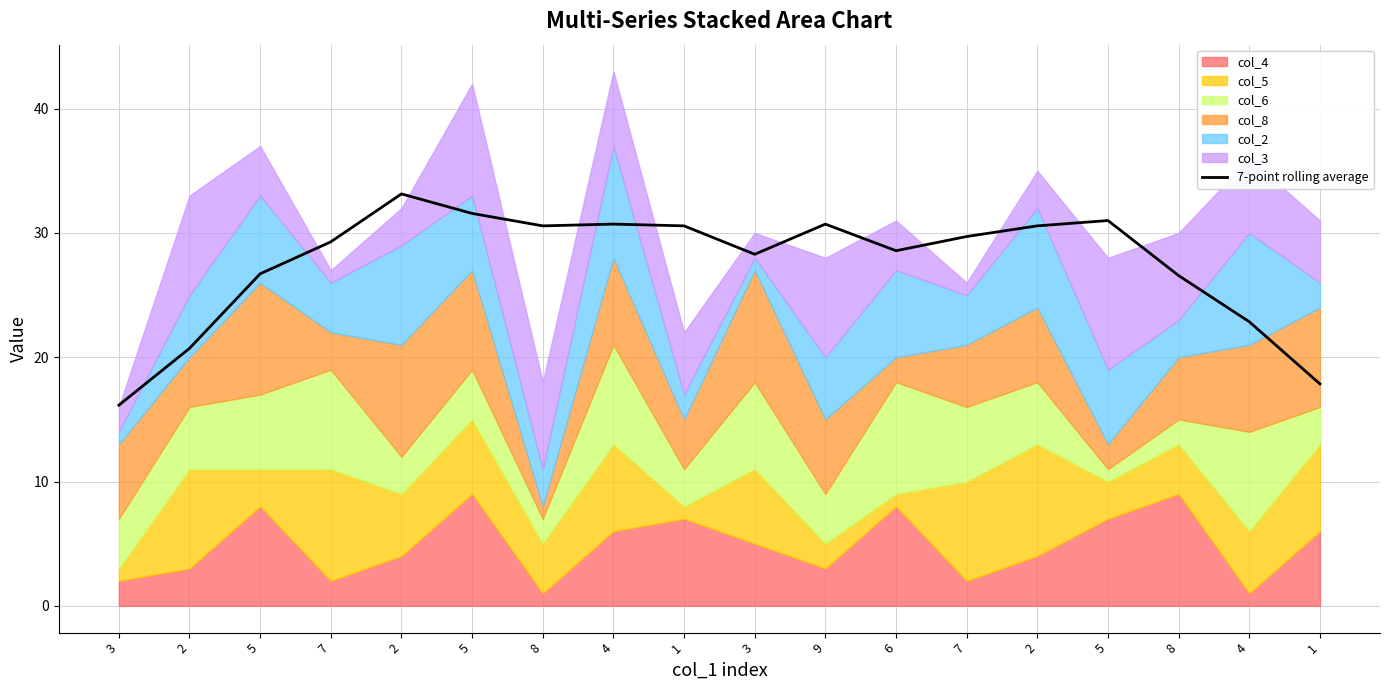

How many lines are shown in the chart?

1